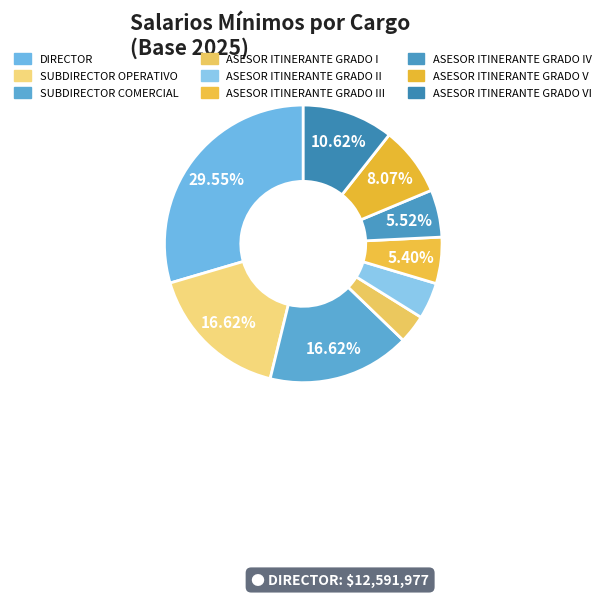

Count the number of slices in the pie.

9